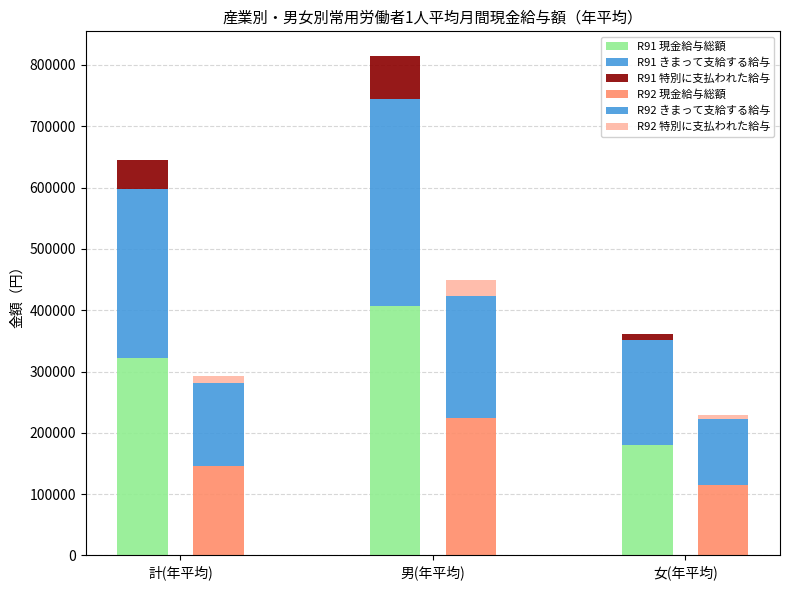

Read the R91 現金給与総額 value at 男(年平均), to the nearest 100.

407100